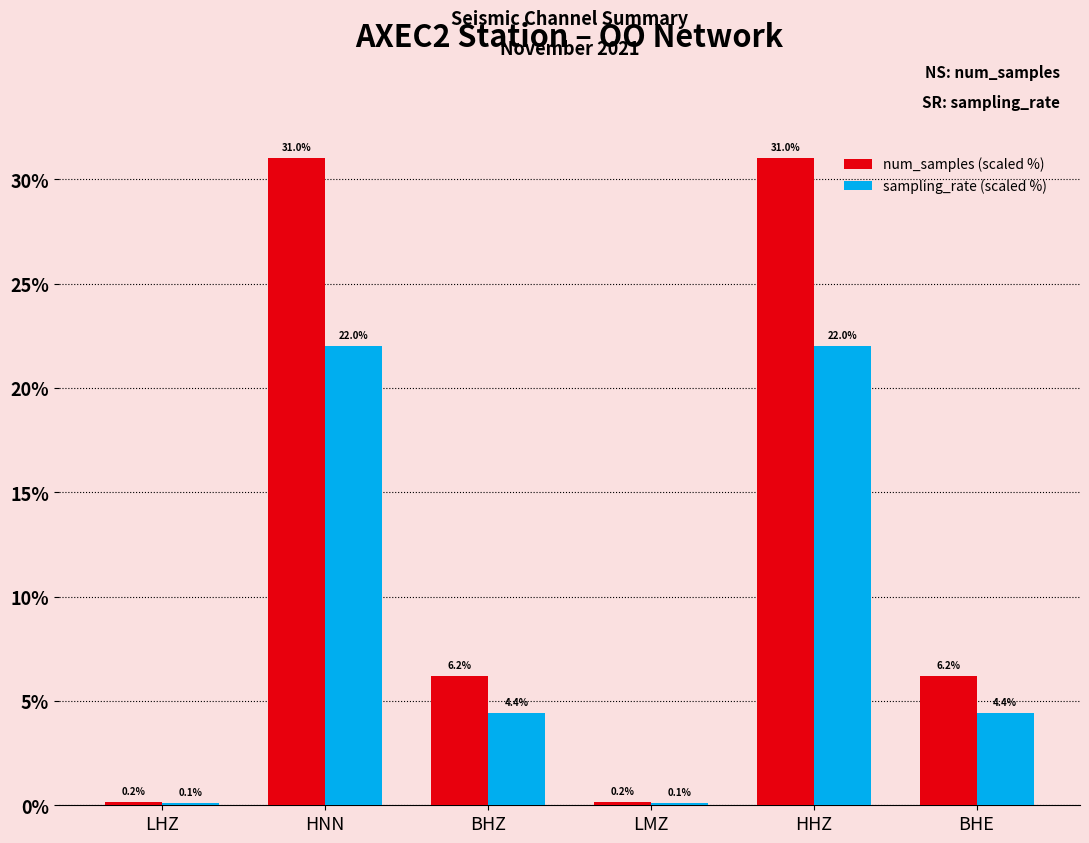

What is the difference between the maximum and minimum values in the num_samples (scaled %) series?

30.8